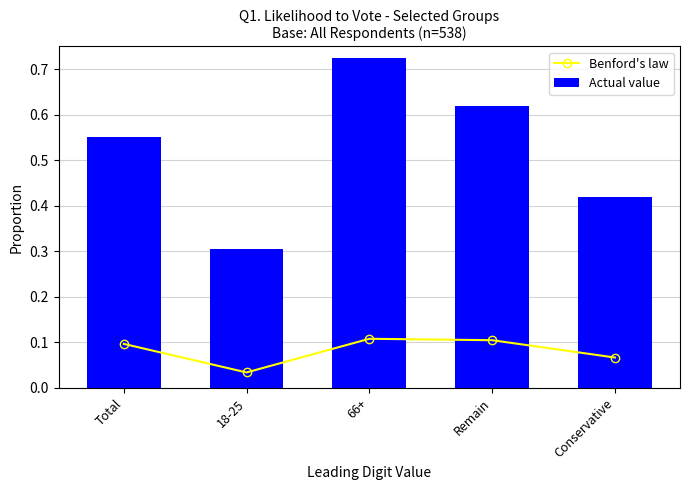

Which series changed the most between Total and 18-25?

Actual value